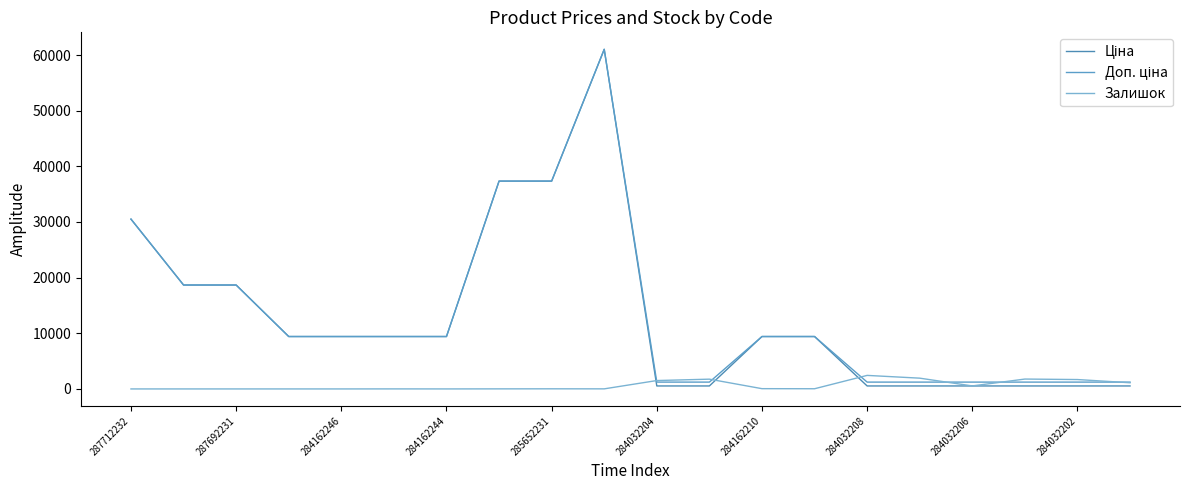

True or false: Залишок has more than 1 points higher than both neighbors.

True